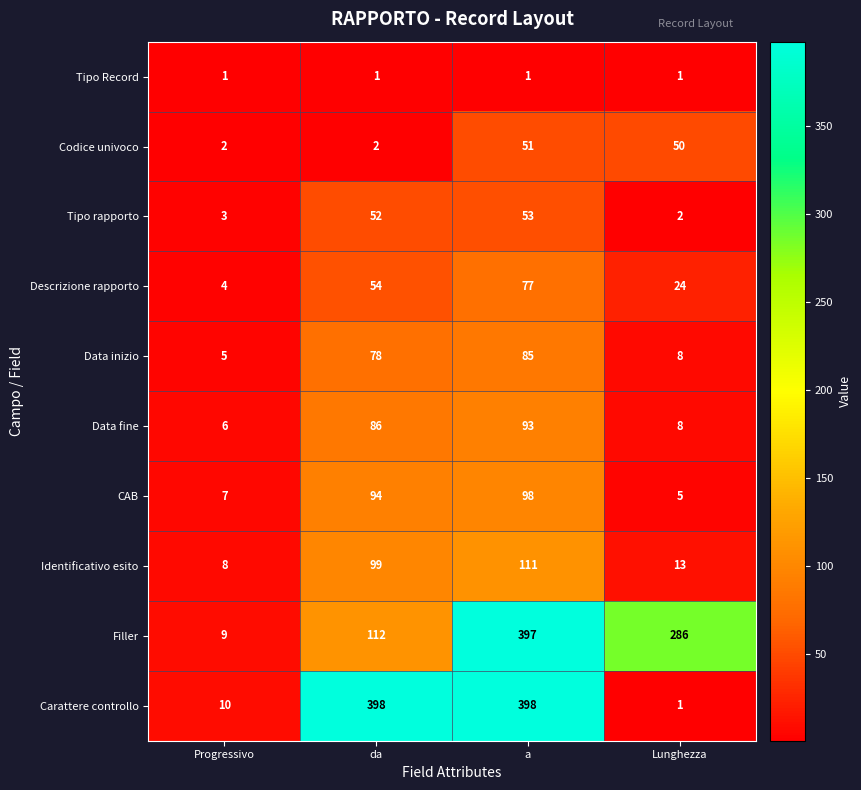

Which series has the largest total across all categories?

Carattere controllo